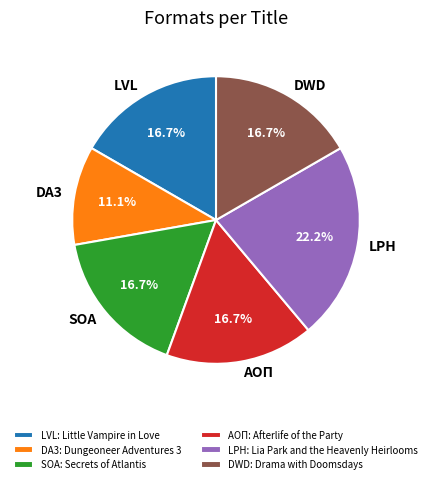

Is there any slice that represents more than half of the pie?

No